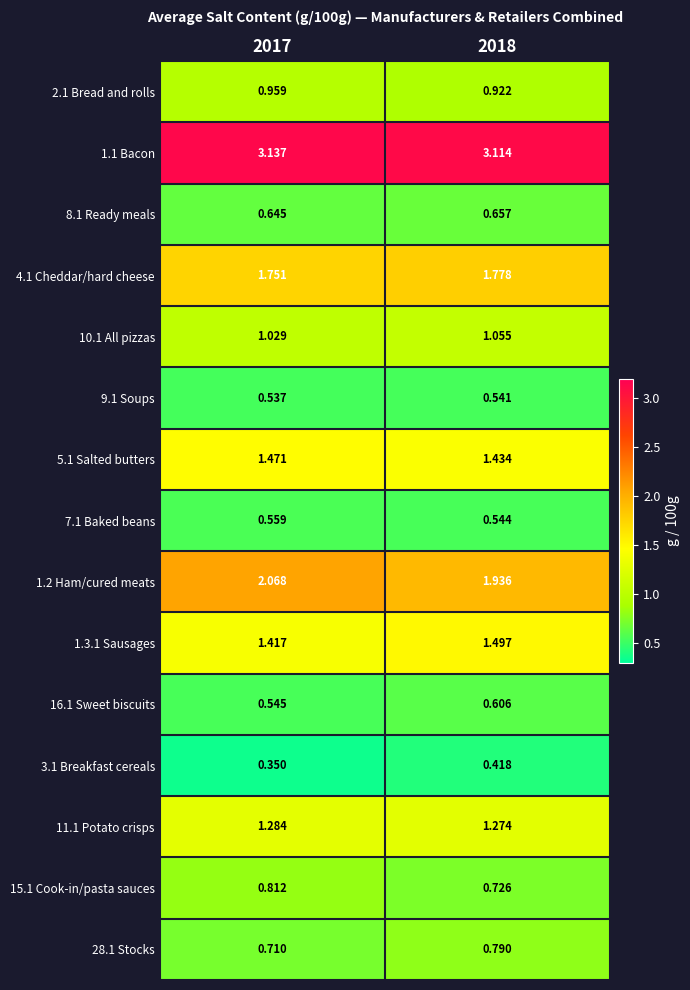

Is the value of 8.1 Ready meals at 2018 greater than the value of 4.1 Cheddar/hard cheese at 2017?

No